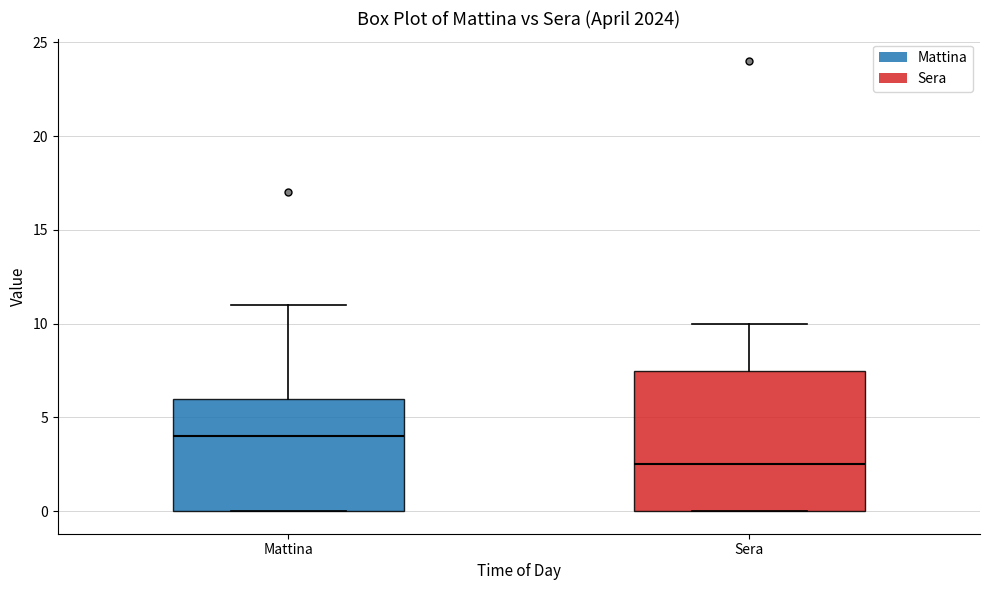

Which box's median line is the highest?

Mattina